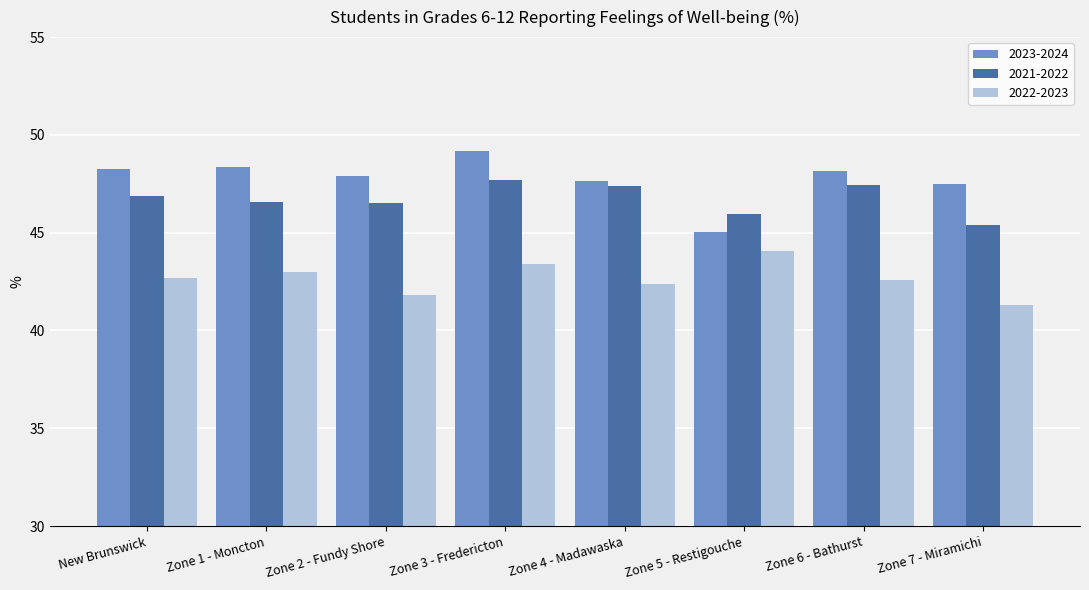

What is the minimum value shown in the chart?

41.3